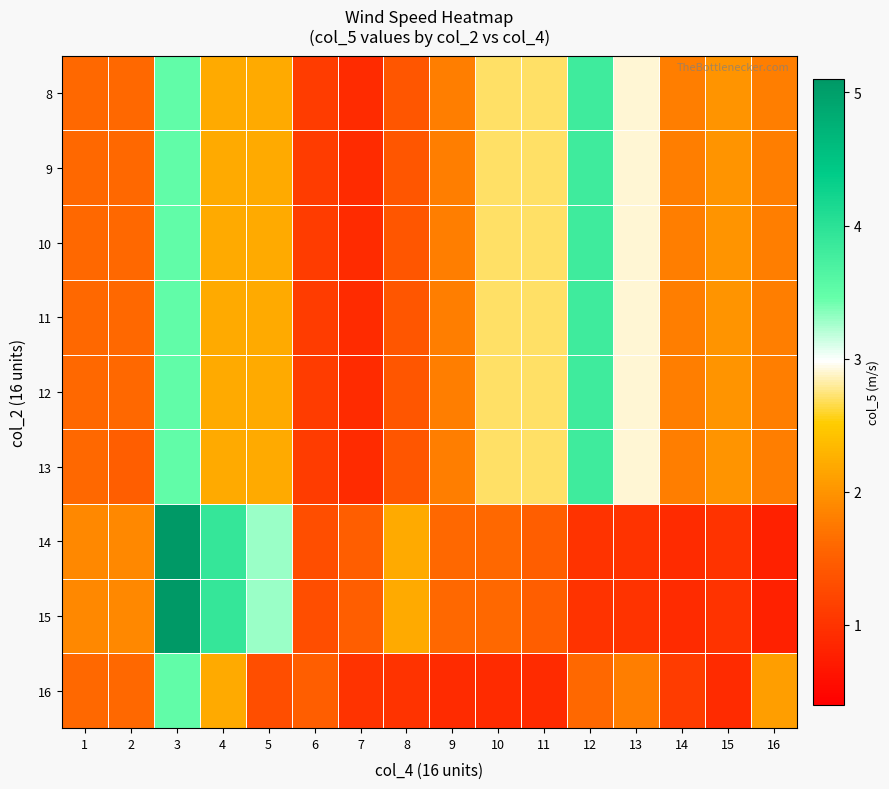

Rank the series at 2 from highest to lowest value.

14, 15, 8, 9, 10, 11, 12, 16, 13